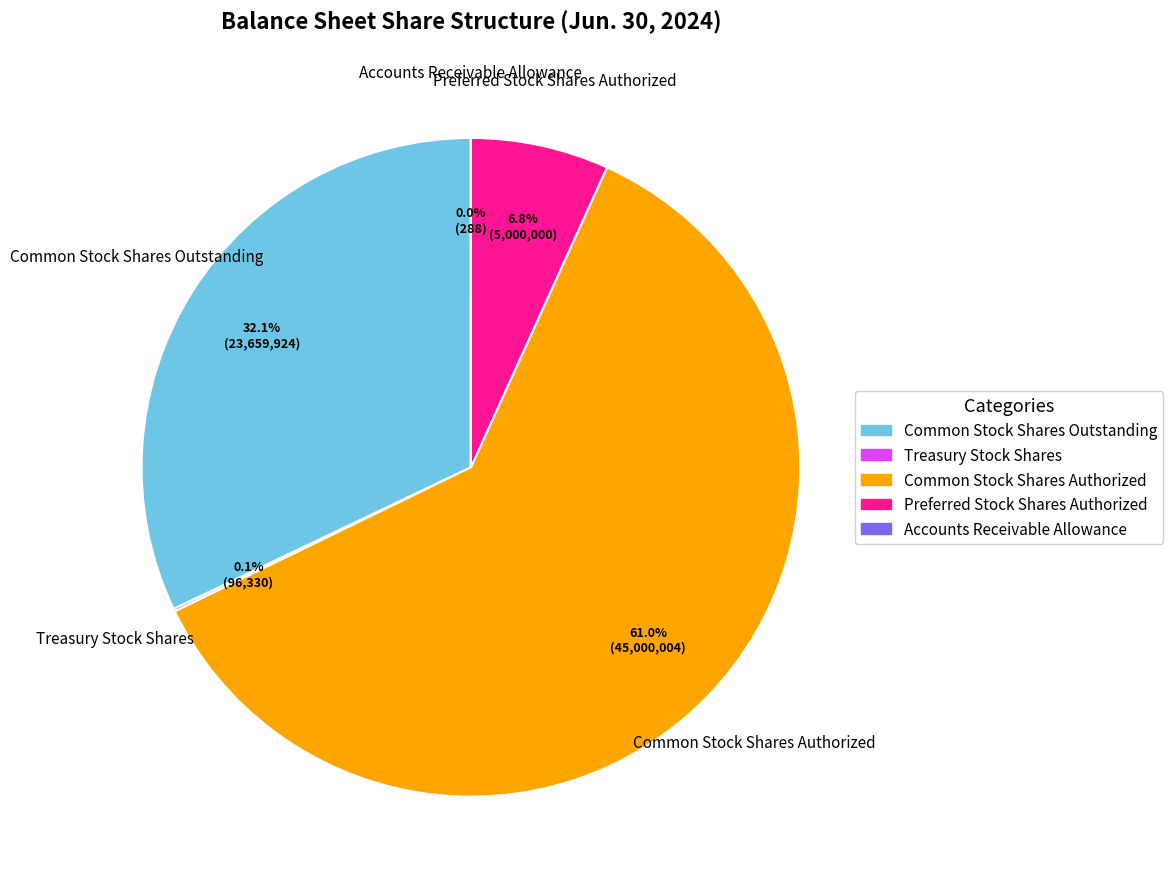

How much of the chart is everything except Common Stock Shares Authorized?

39.0%